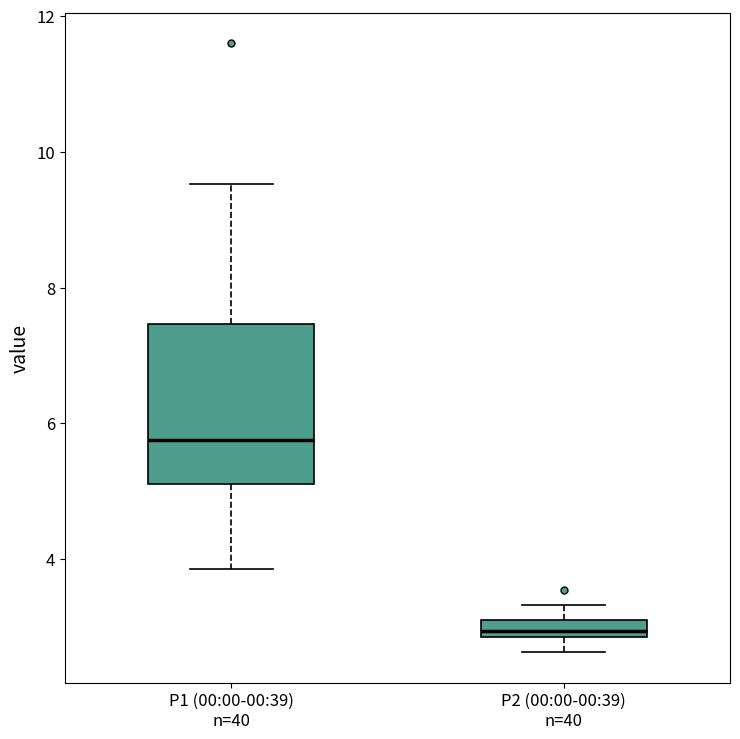

Where does the lower whisker of the box for P1 (00:00-00:39) n=40 end on the y-axis? The values are not printed on the chart, so give them approximately, as read against the axis.

3.8